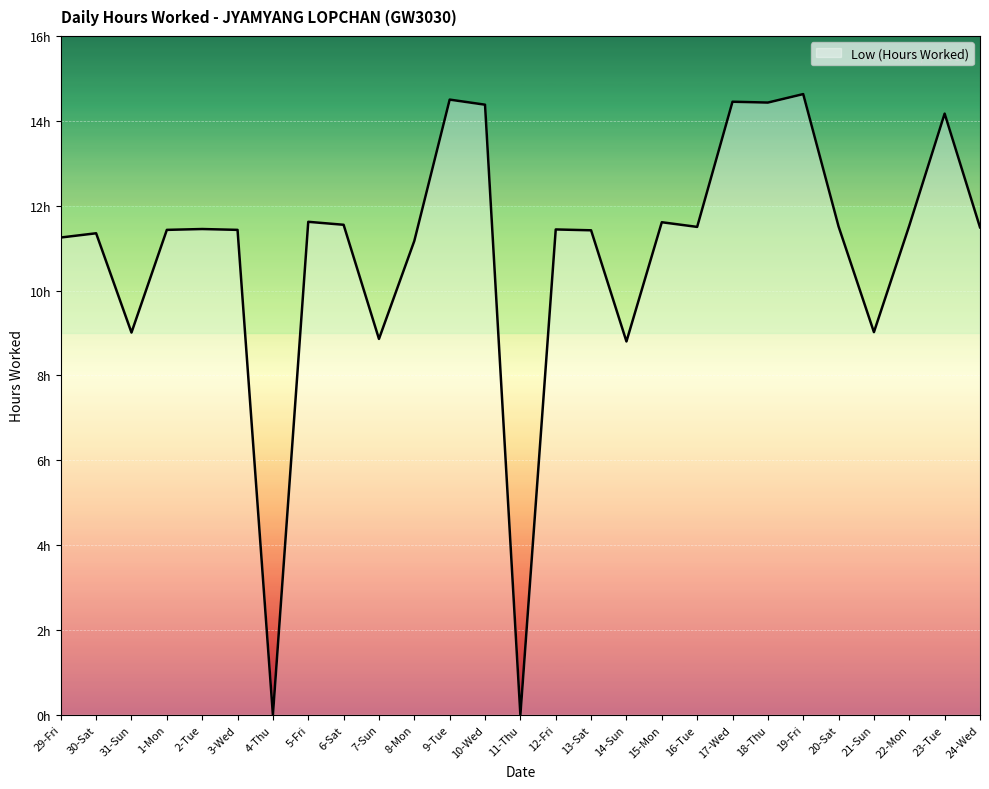

Reading left to right, extract all data points from this chart.

29-Fri=11.2	30-Sat=11.3	31-Sun=9.0	1-Mon=11.4	2-Tue=11.4	3-Wed=11.4	4-Thu=0.0	5-Fri=11.6	6-Sat=11.6	7-Sun=8.9	8-Mon=11.2	9-Tue=14.5	10-Wed=14.4	11-Thu=0.0	12-Fri=11.4	13-Sat=11.4	14-Sun=8.8	15-Mon=11.6	16-Tue=11.5	17-Wed=14.4	18-Thu=14.4	19-Fri=14.6	20-Sat=11.5	21-Sun=9.0	22-Mon=11.5	23-Tue=14.2	24-Wed=11.5